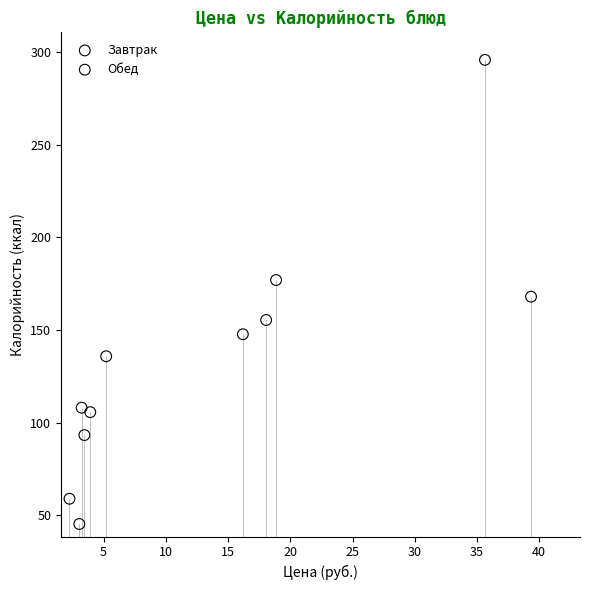

Which series reaches the minimum Y coordinate?

Обед